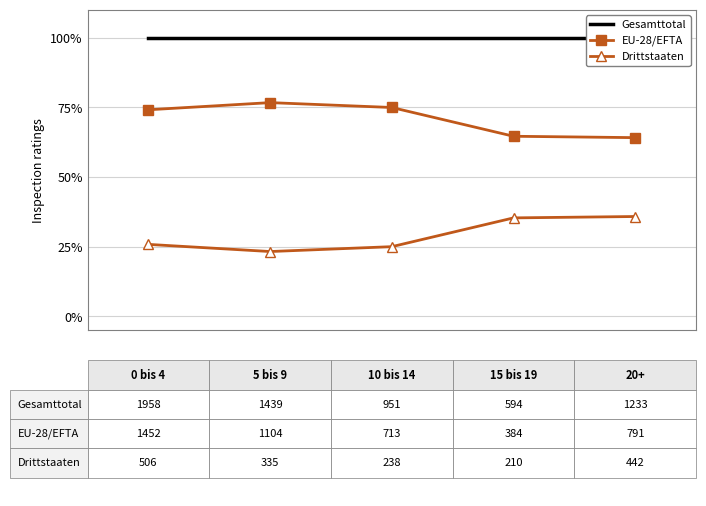

Reading left to right, extract all data points from this chart.

Gesamttotal: 0.0=1.0	0.2=1.0	0.4=1.0	0.6=1.0	0.8=1.0
EU-28/EFTA: 0.0=0.7	0.2=0.8	0.4=0.7	0.6=0.6	0.8=0.6
Drittstaaten: 0.0=0.3	0.2=0.2	0.4=0.3	0.6=0.4	0.8=0.4